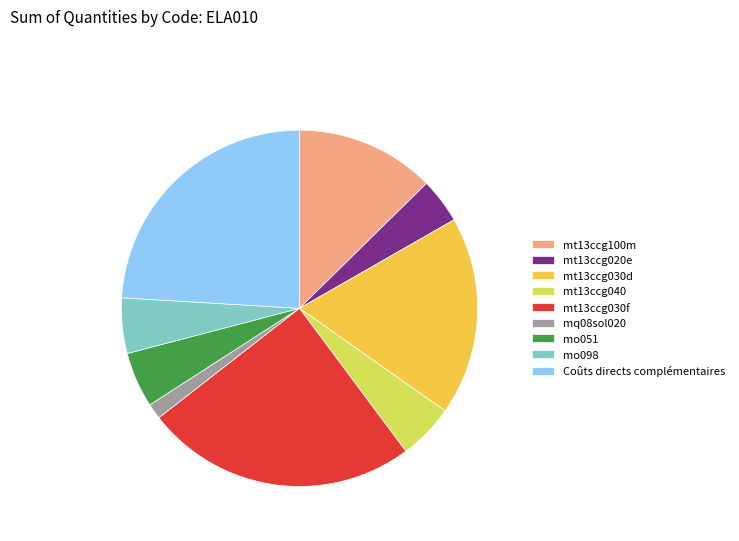

Is there any slice that represents more than half of the pie?

No